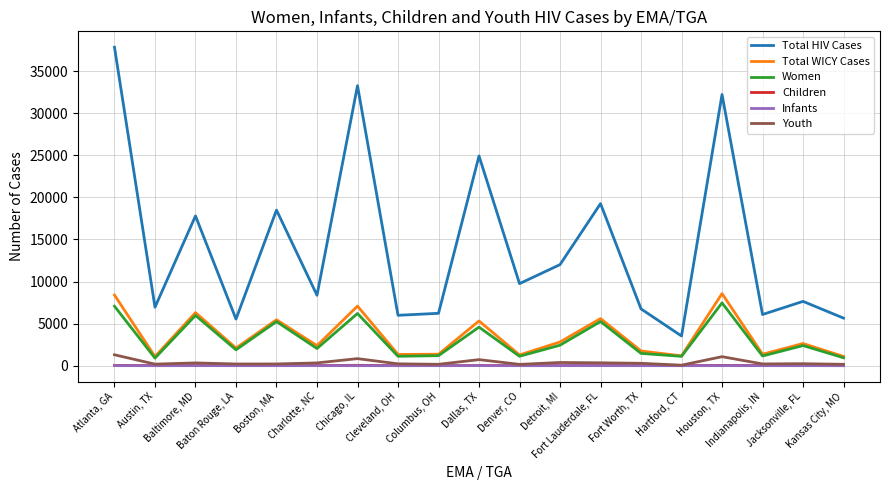

Which series has the largest total across all categories?

Total HIV Cases